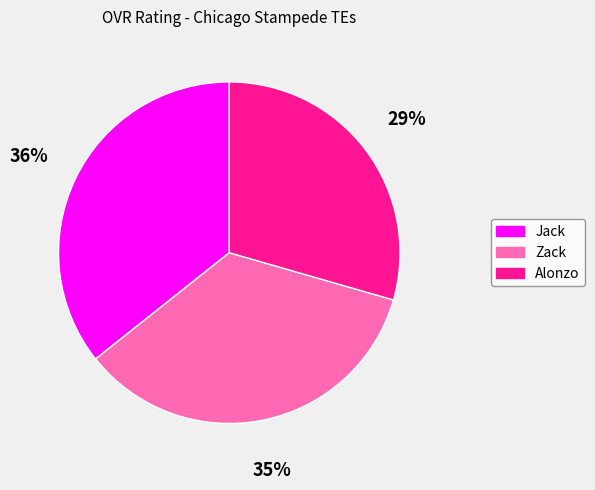

To the nearest percent, what is the average slice percentage?

33%